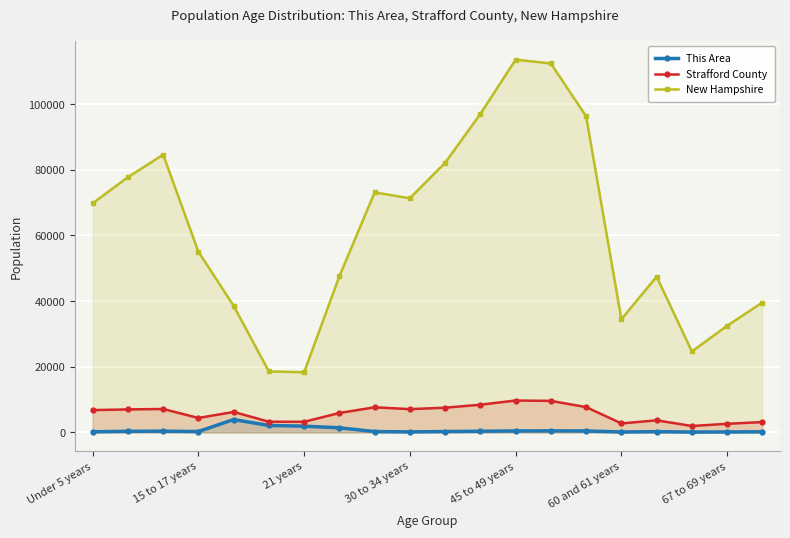

List the series in order of their peak value, lowest first.

This Area, Strafford County, New Hampshire